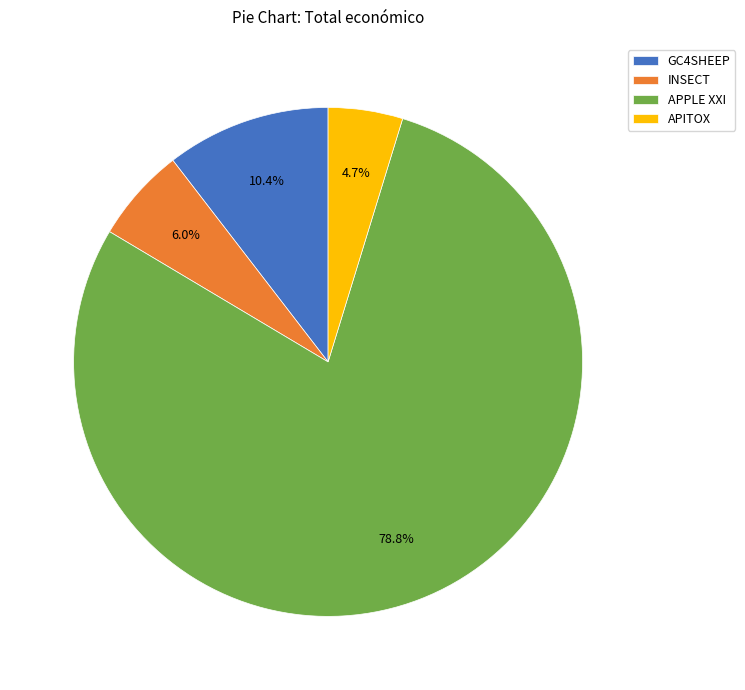

Which slice is the largest?

APPLE XXI